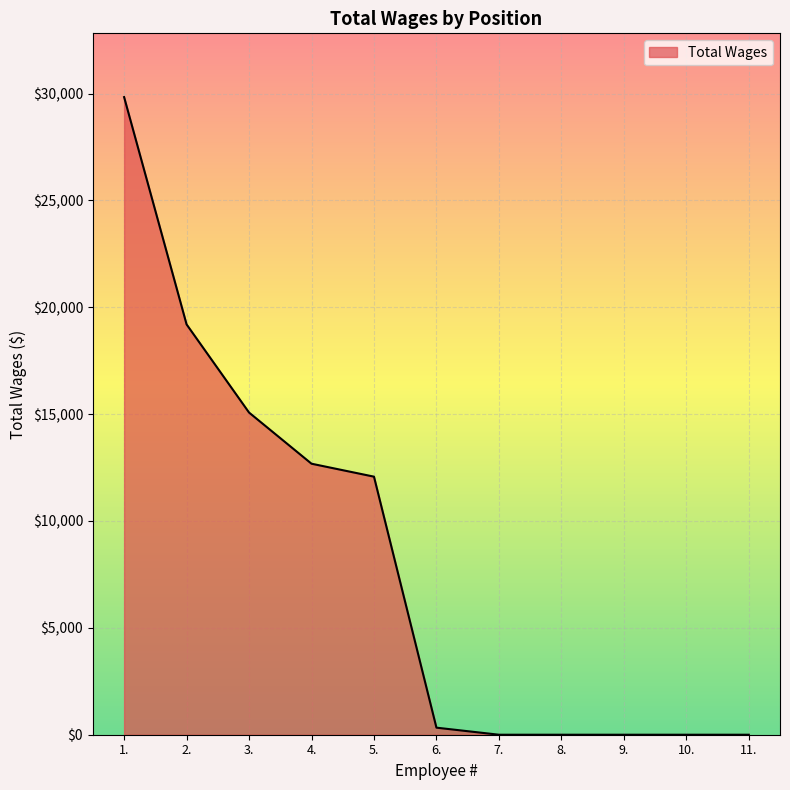

Reading left to right, transcribe all the data shown in this chart.

29835	19200	15075	12681	12075	330	0	0	0	0	0